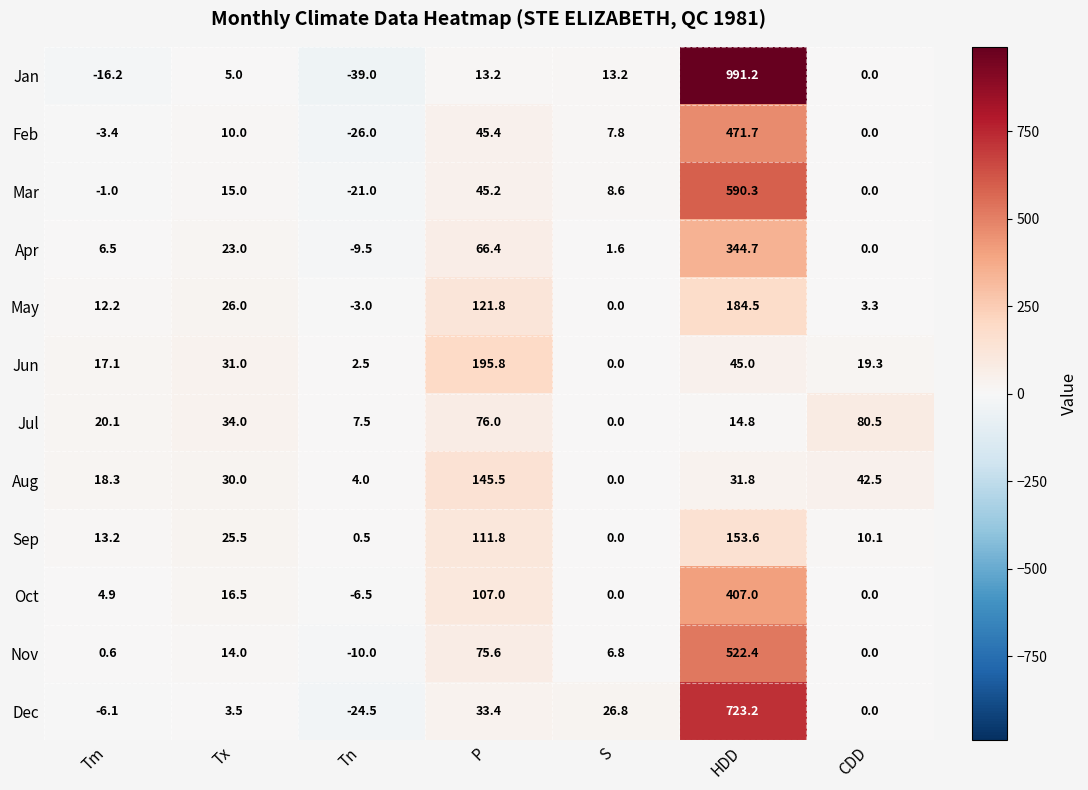

What is the maximum value for Jul?

80.5